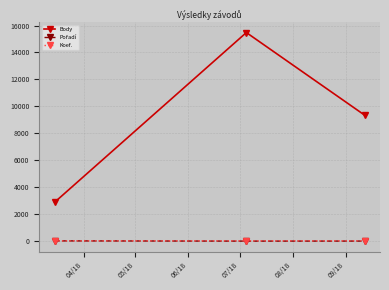

Count the number of data series in this chart.

3